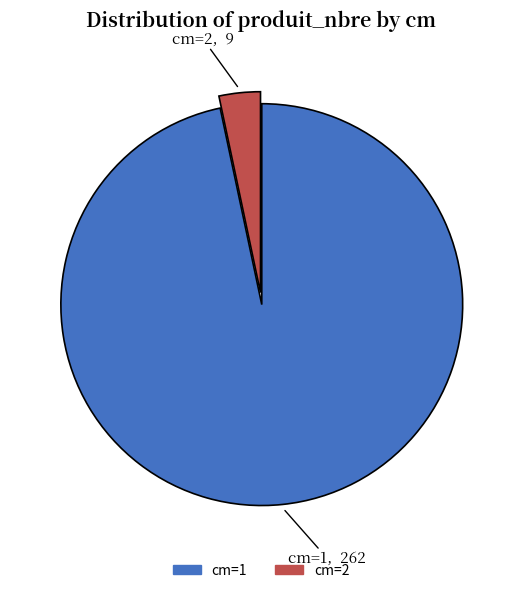

Is there any slice that represents more than half of the pie?

Yes